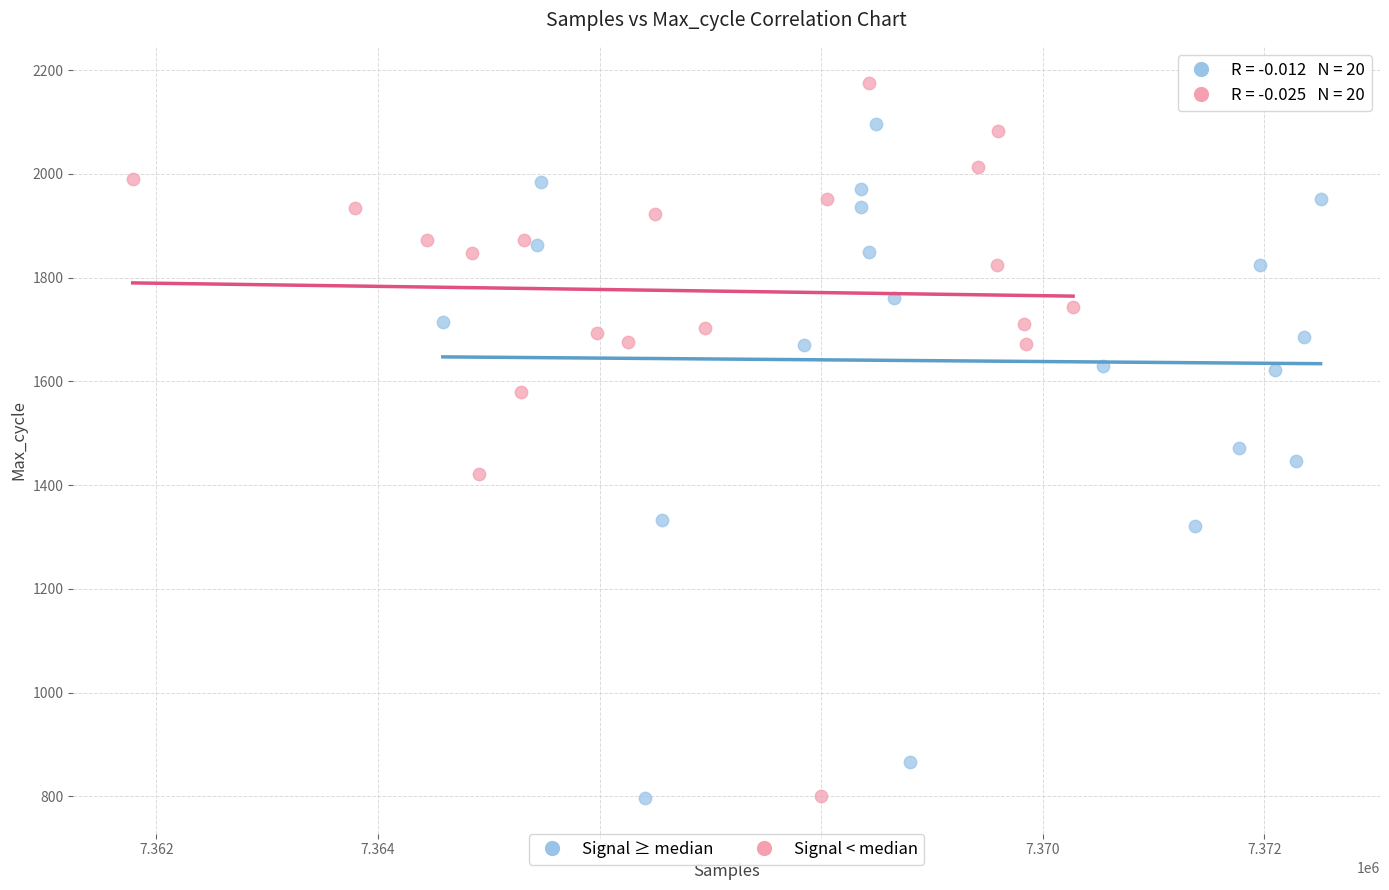

Which series has the widest spread of Y values?

Signal < median